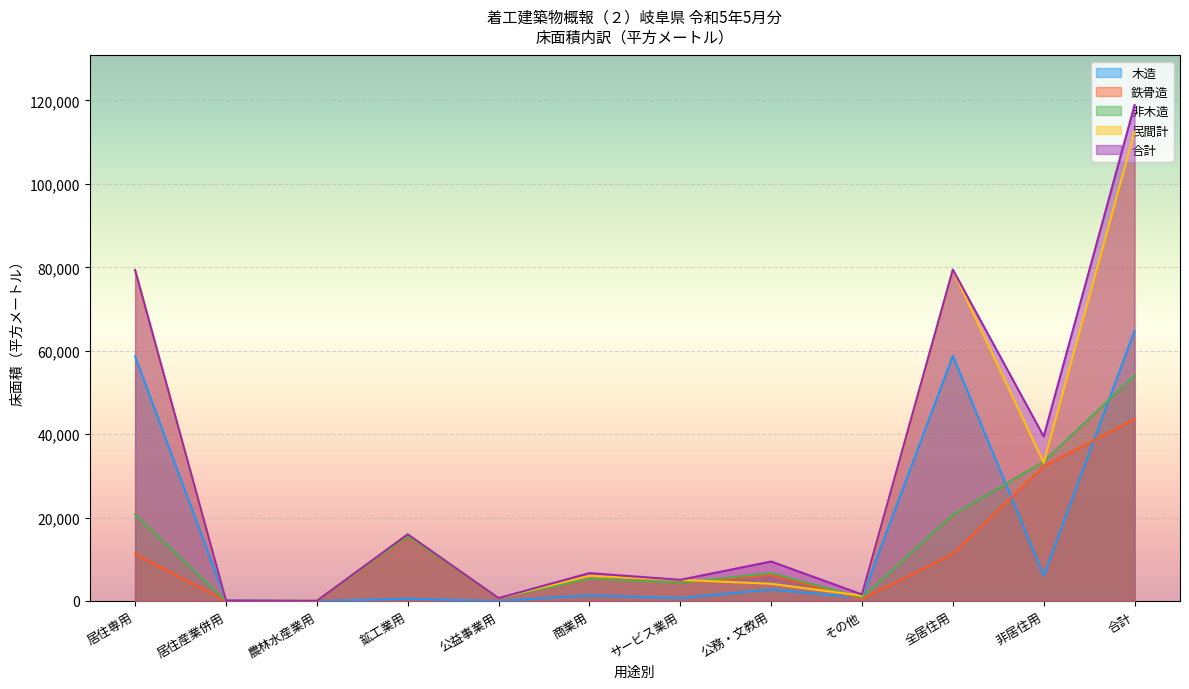

Which series has the widest spread of values?

合計